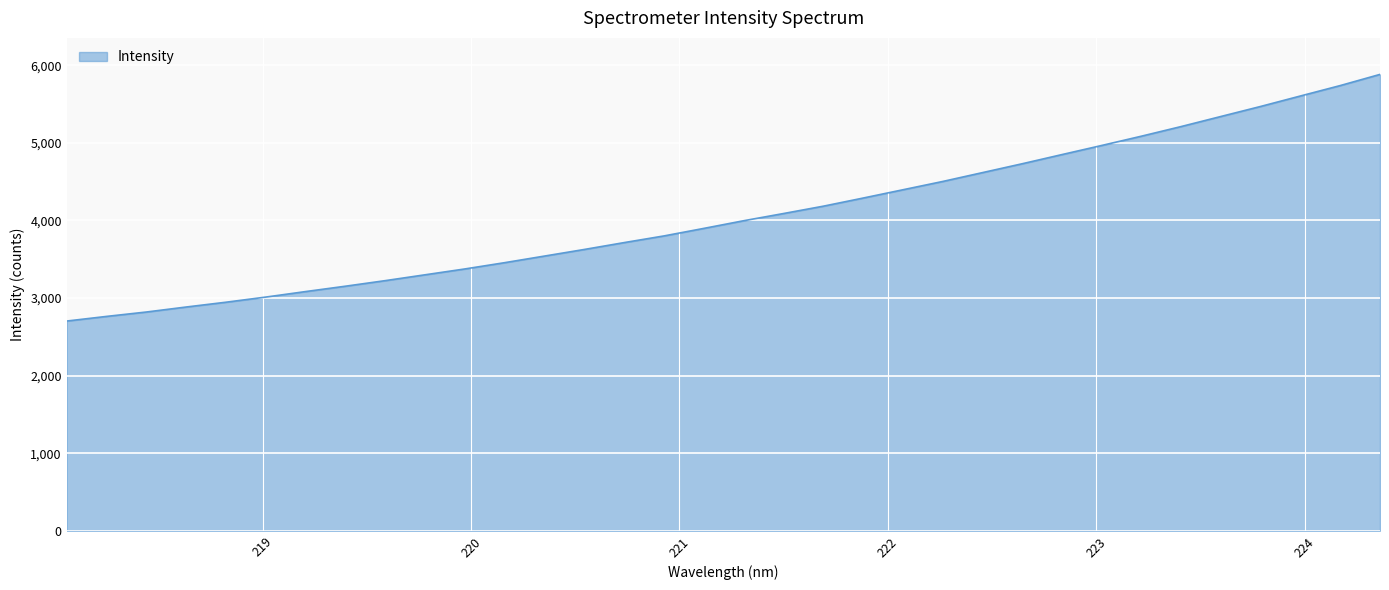

What is the difference between the maximum and minimum values?

3178.6